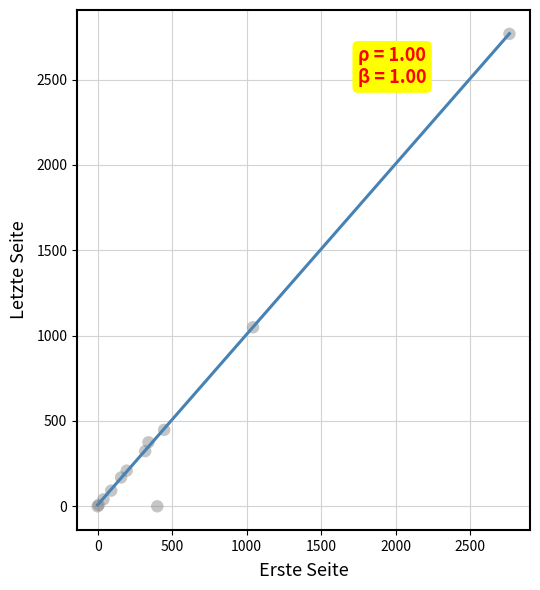

What Y value in the scatter plot is closest to 1384?

1049